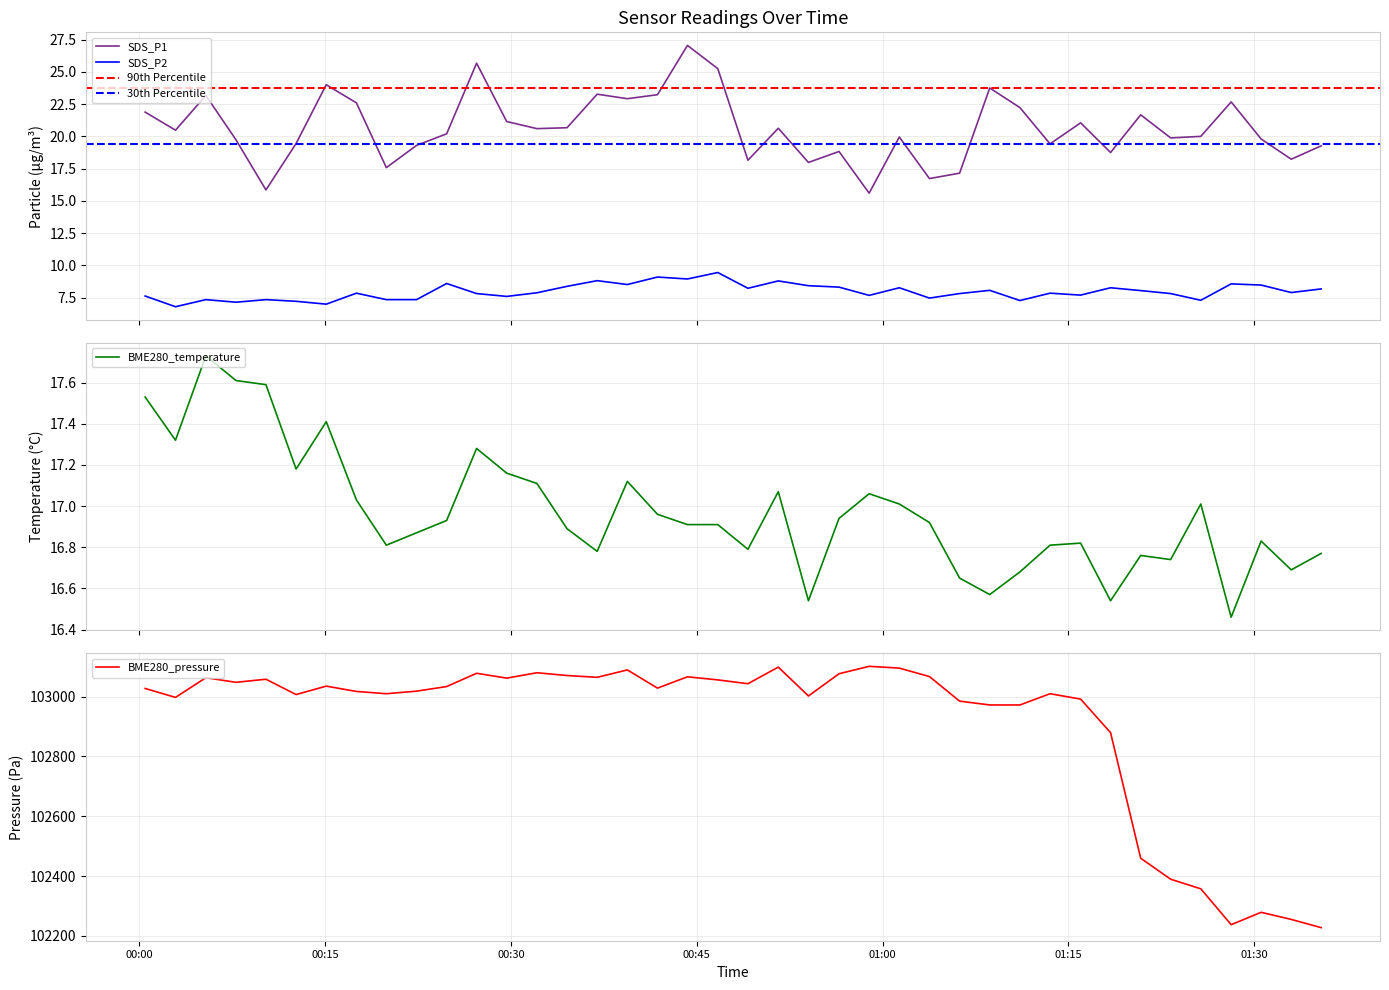

Between 2023/10/28 00:17:32 and 2023/10/28 00:24:49, which series saw the biggest shift?

BME280_pressure